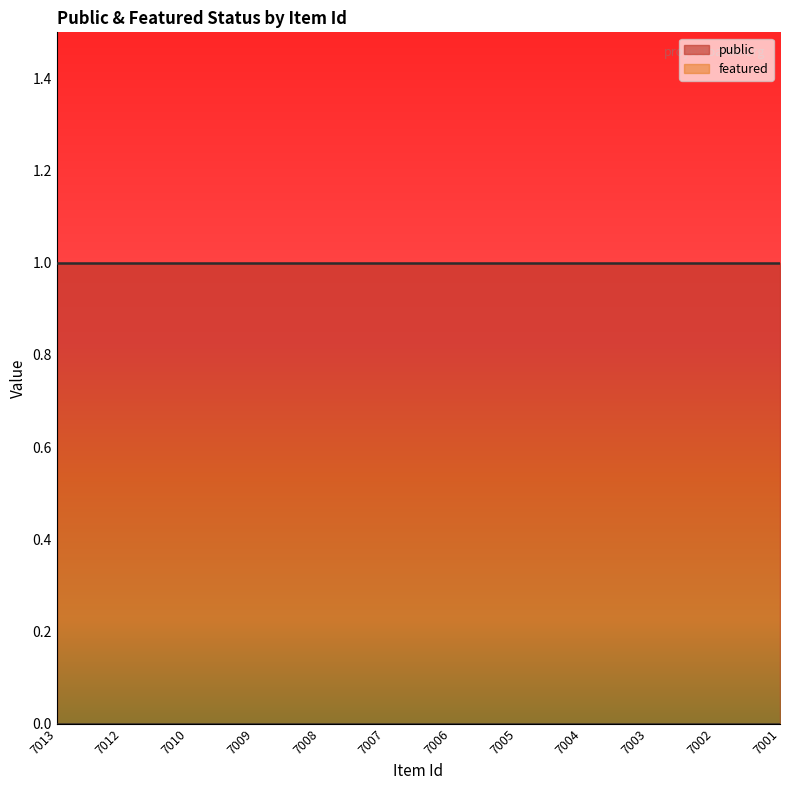

What is the sum of all public values?

12